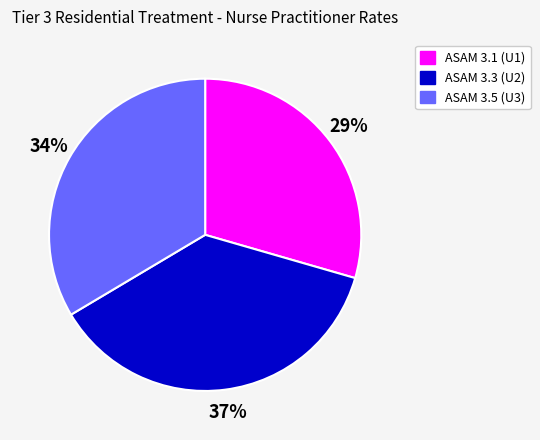

Do ASAM 3.3 (U2) and ASAM 3.5 (U3) together represent more than half of the pie?

Yes